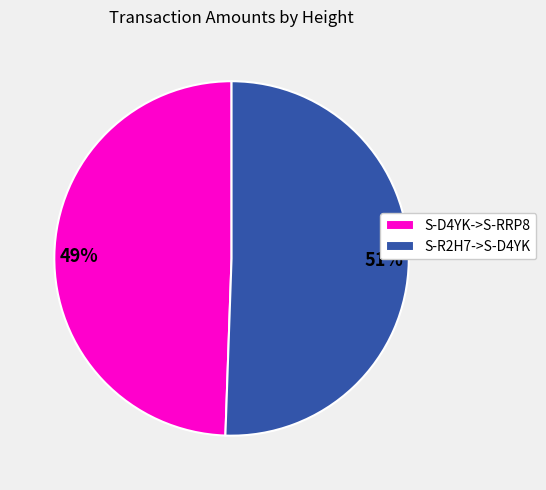

True or false: S-D4YK->S-RRP8 accounts for 49% of the total.

True